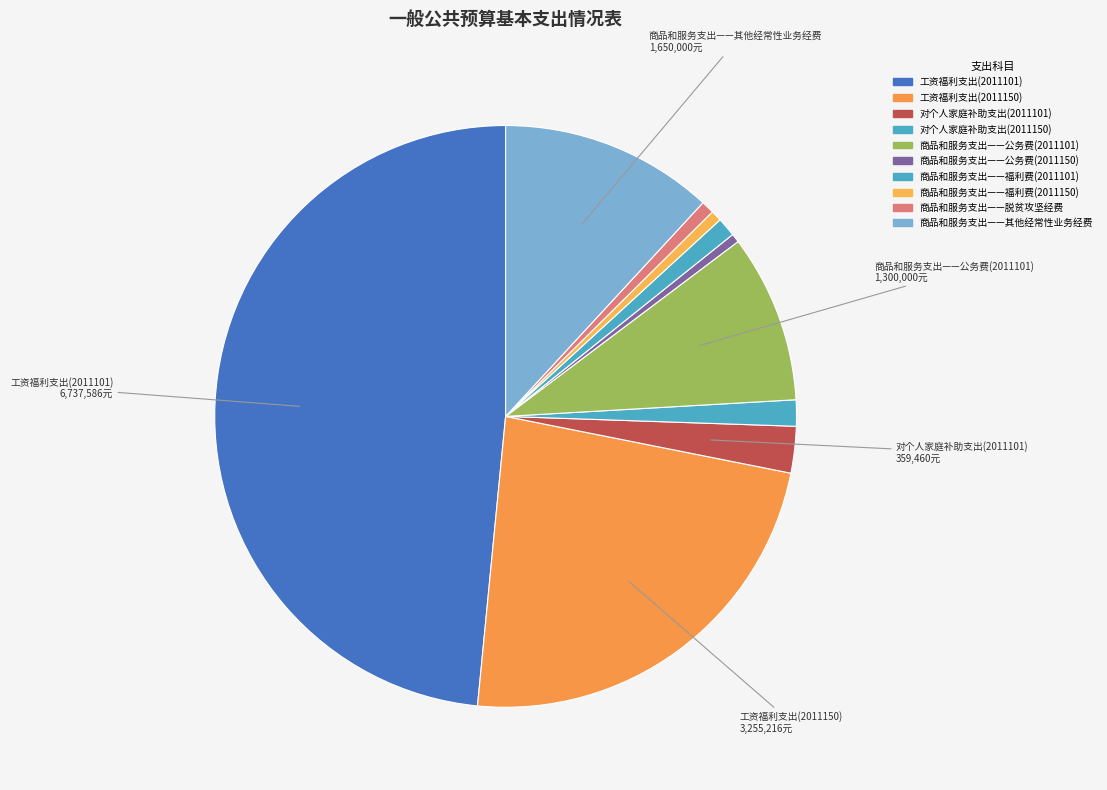

How many segments does this pie chart have?

10